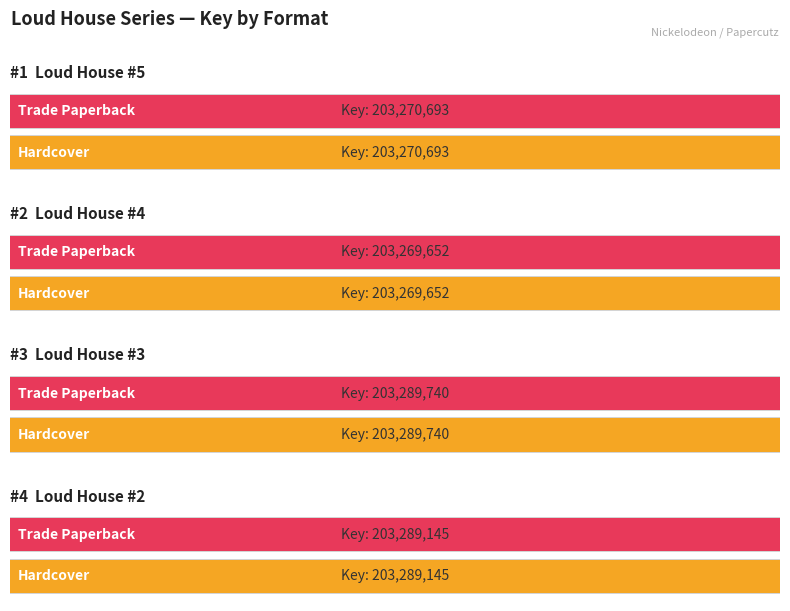

What is the approximate value of Hardcover at Loud House #5?

203270693